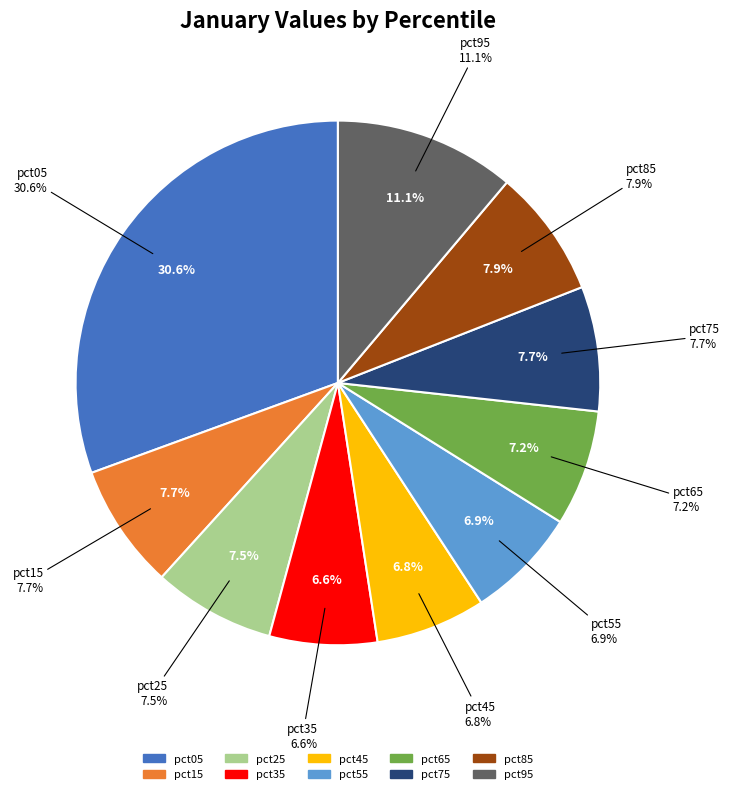

Which slice is the largest?

pct05